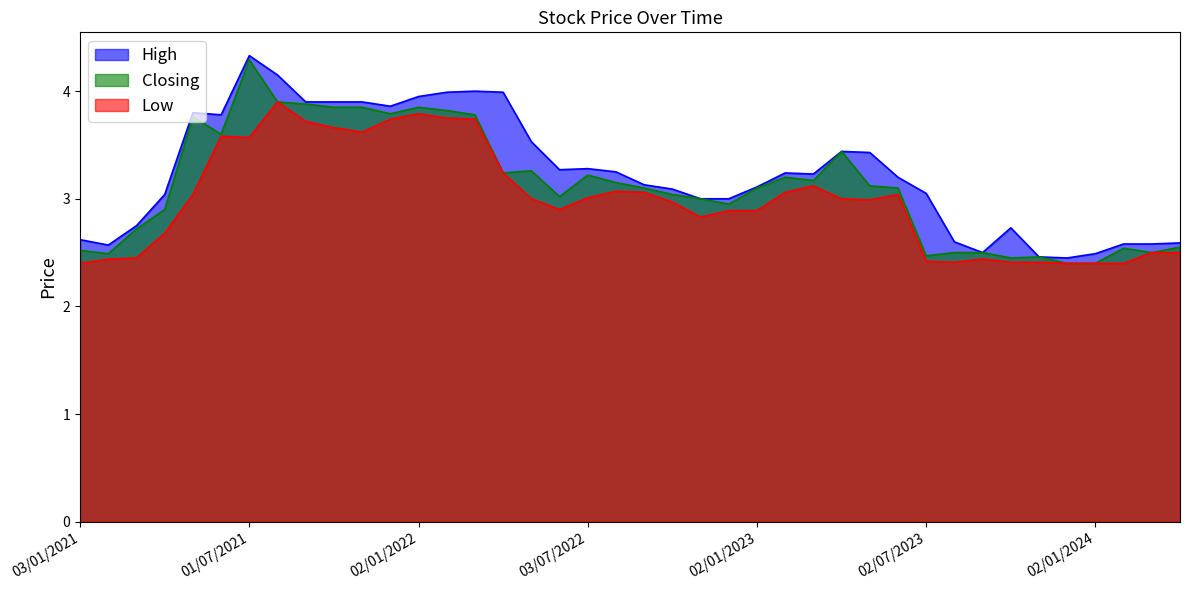

In Low, how many points are lower than both neighbors (excluding endpoints)?

6